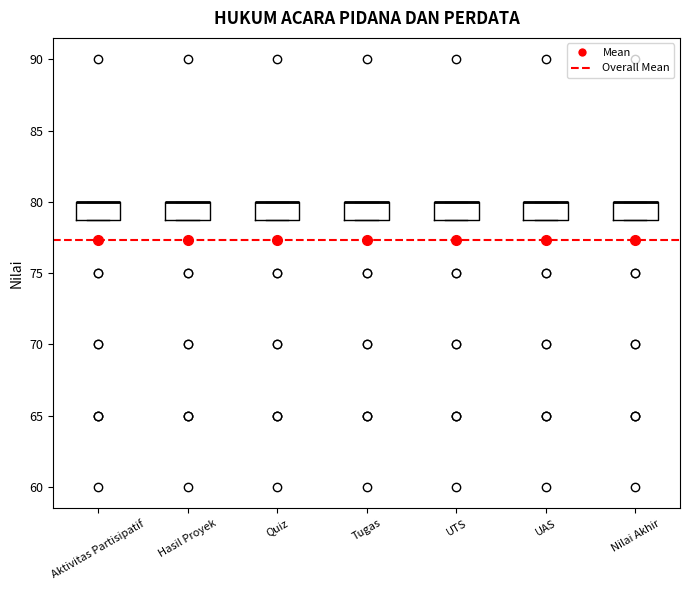

Reading left to right, read every box against the y-axis: the position of its median line, the range the box covers, and the ends of its whiskers. The values are not printed on the chart, so give them approximately, as read against the axis.

Aktivitas Partisipatif: median 80 (drawn on the box's upper edge), box 79 to 80, whiskers 79 to 80
Hasil Proyek: median 80 (drawn on the box's upper edge), box 79 to 80, whiskers 79 to 80
Quiz: median 80 (drawn on the box's upper edge), box 79 to 80, whiskers 79 to 80
Tugas: median 80 (drawn on the box's upper edge), box 79 to 80, whiskers 79 to 80
UTS: median 80 (drawn on the box's upper edge), box 79 to 80, whiskers 79 to 80
UAS: median 80 (drawn on the box's upper edge), box 79 to 80, whiskers 79 to 80
Nilai Akhir: median 80 (drawn on the box's upper edge), box 79 to 80, whiskers 79 to 80